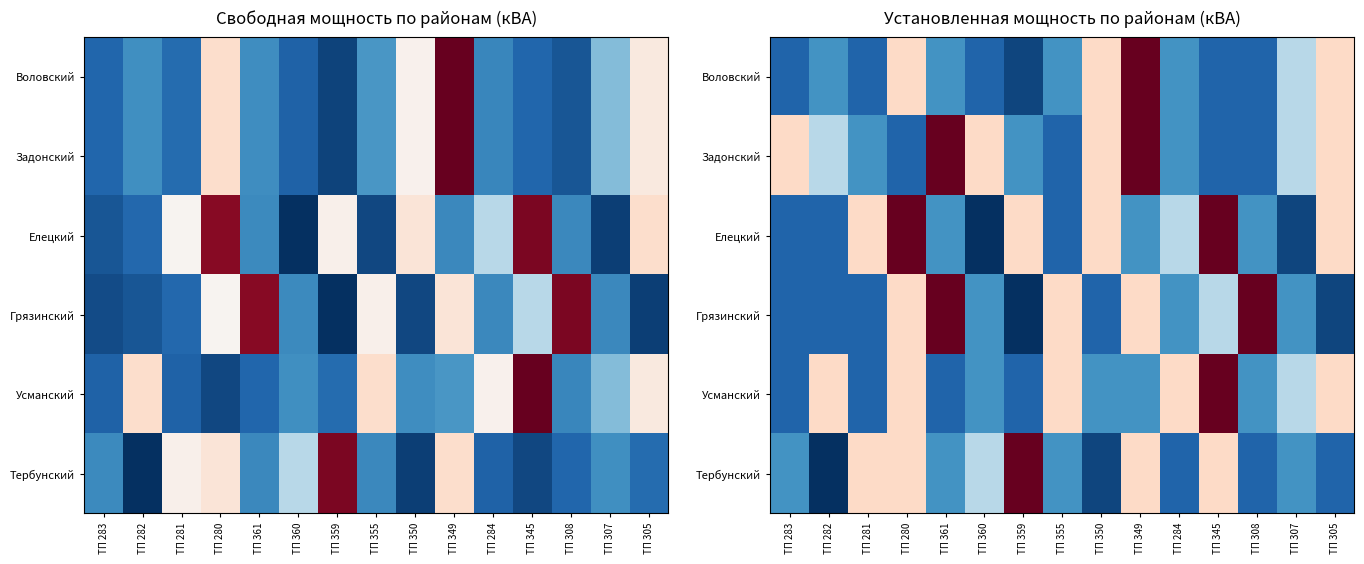

The Воловский series shows 542 at ТП 349. True or false?

False